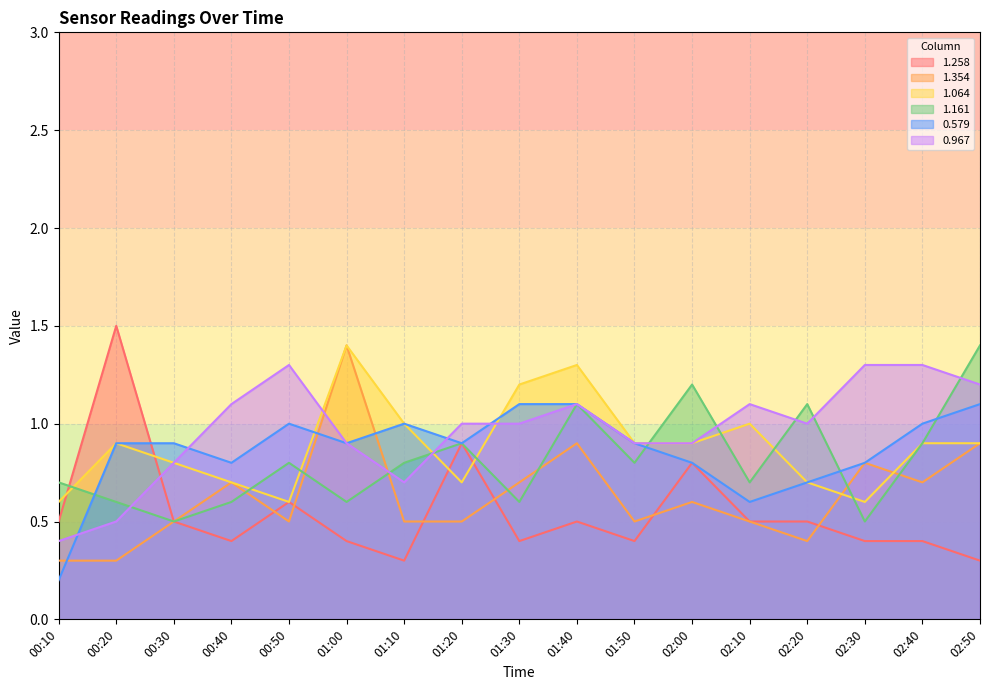

The 0.967 series shows 0.9 at 01:50. True or false?

True